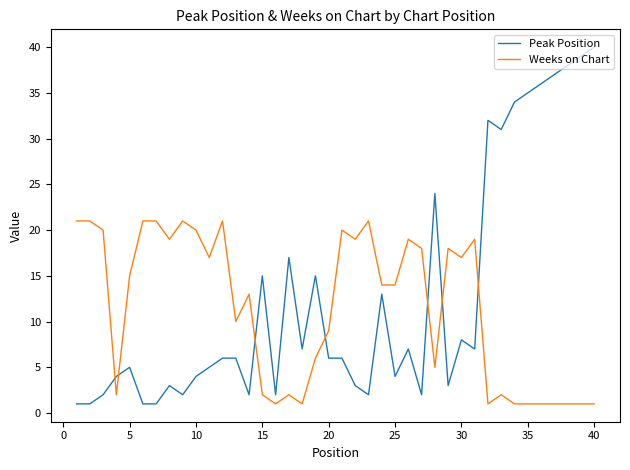

Which series has the widest spread of values?

Peak Position